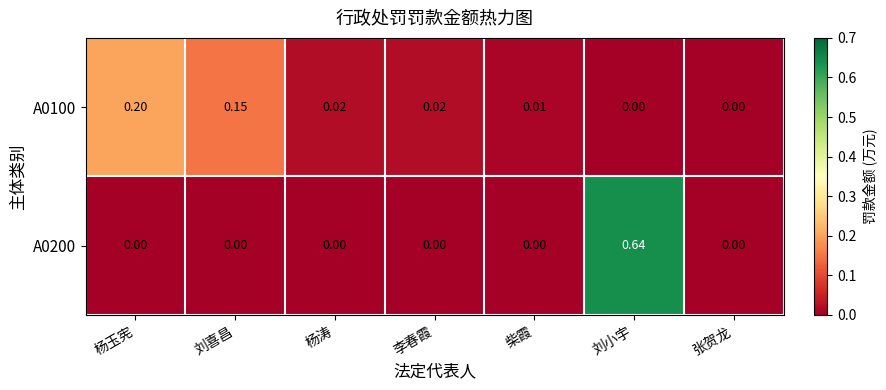

At which category is the sum across all series the highest?

刘小宇